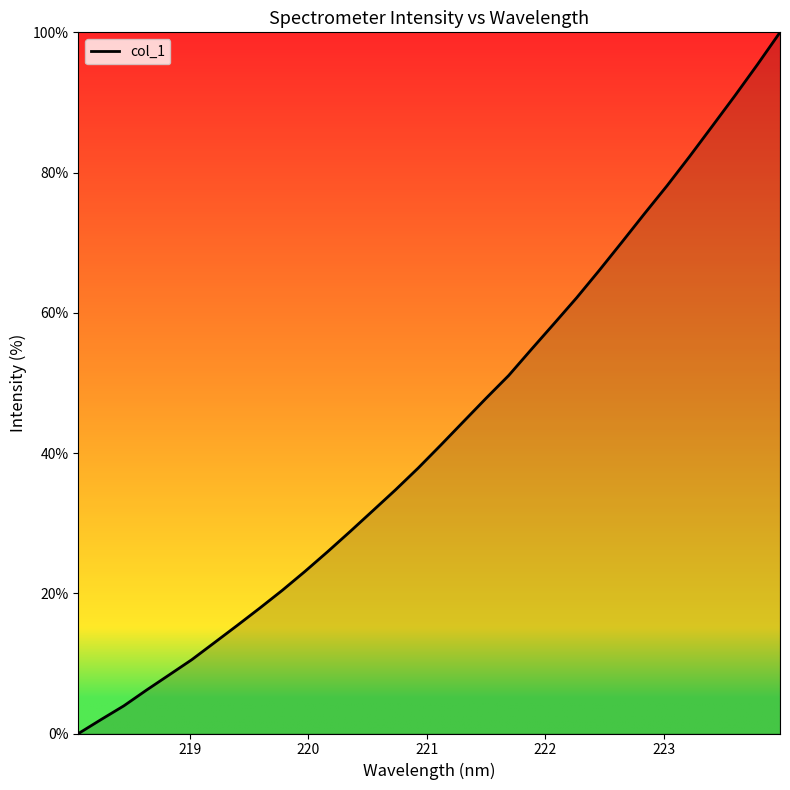

What is the difference between the maximum and minimum values?

100.0